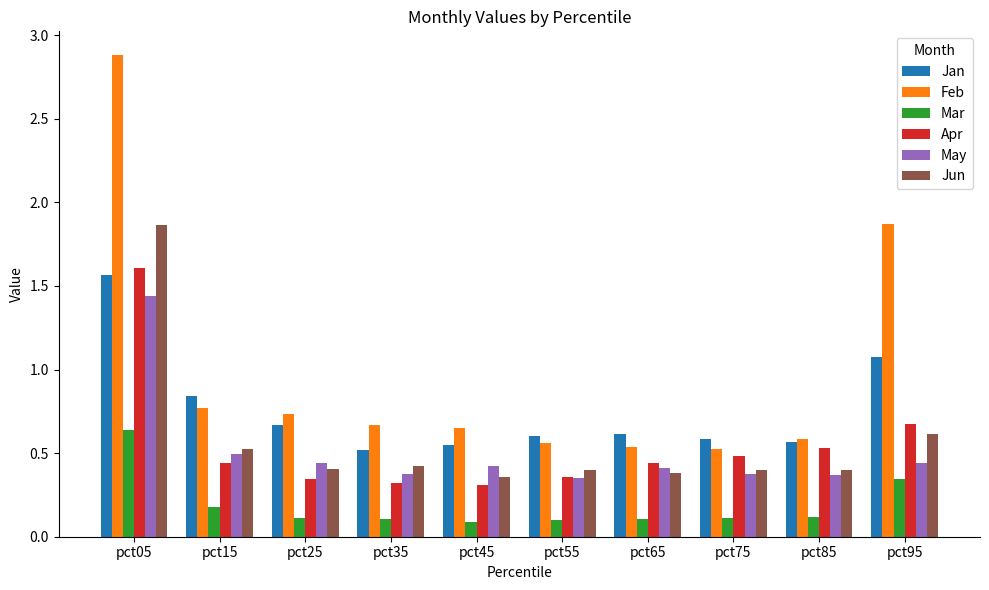

What is the sum of all Apr values?

5.5